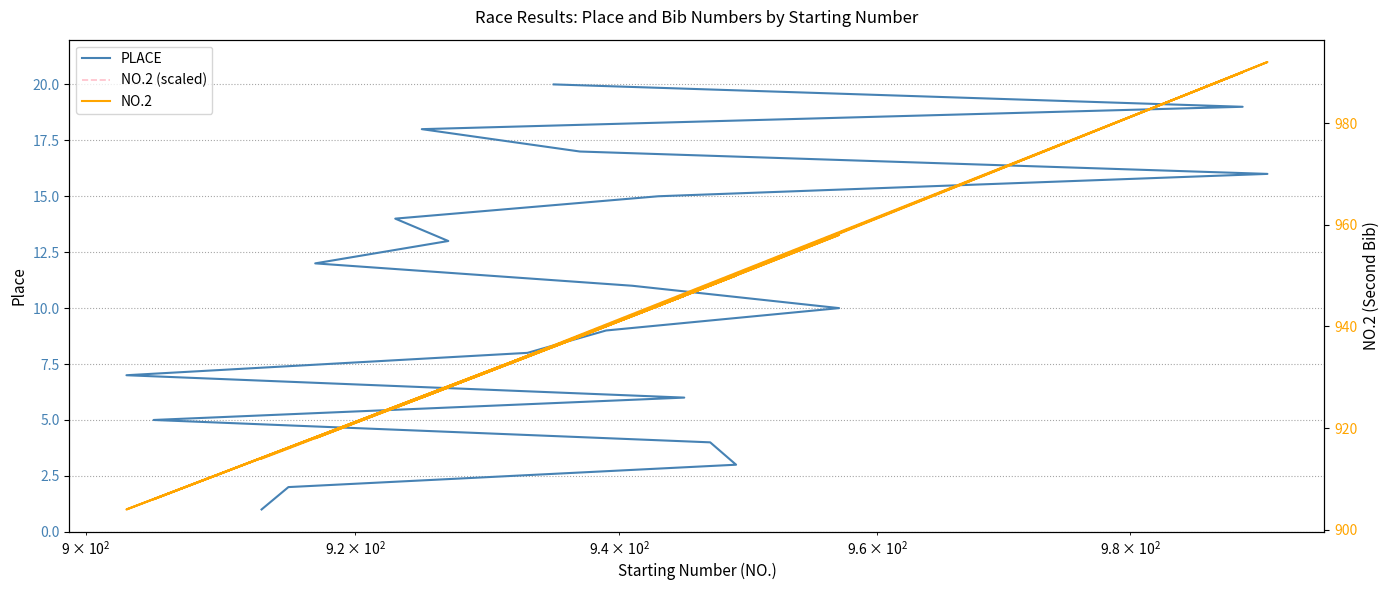

How many data points does each series have?

20